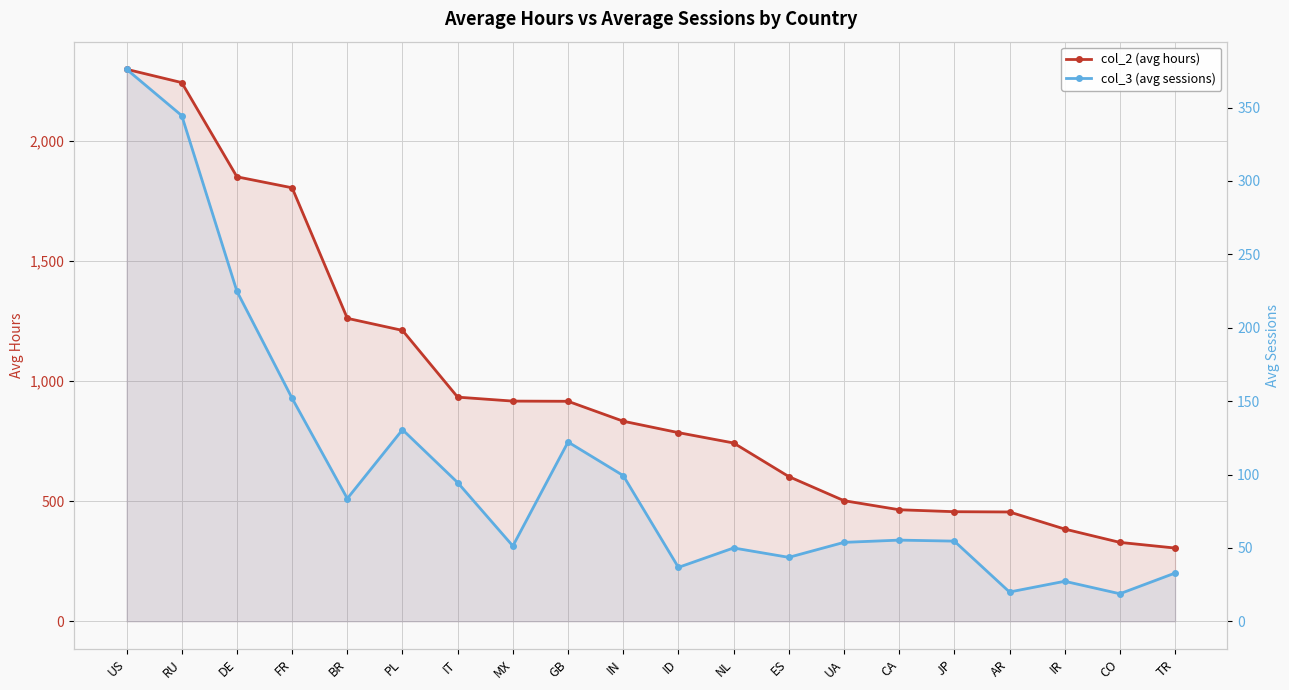

Reading right to left, what are all the values shown in this chart?

col_2 (avg hours): 304.8	328.3	383.8	454.9	456.0	464.2	502.0	602.3	742.0	785.1	832.6	915.5	916.3	932.8	1210.5	1260.8	1804.0	1849.7	2241.7	2297.2
col_3 (avg sessions): 32.9	18.8	27.3	19.9	54.6	55.3	53.8	43.6	50.0	36.7	99.3	122.2	51.3	94.5	130.6	83.6	151.9	224.8	344.5	376.1